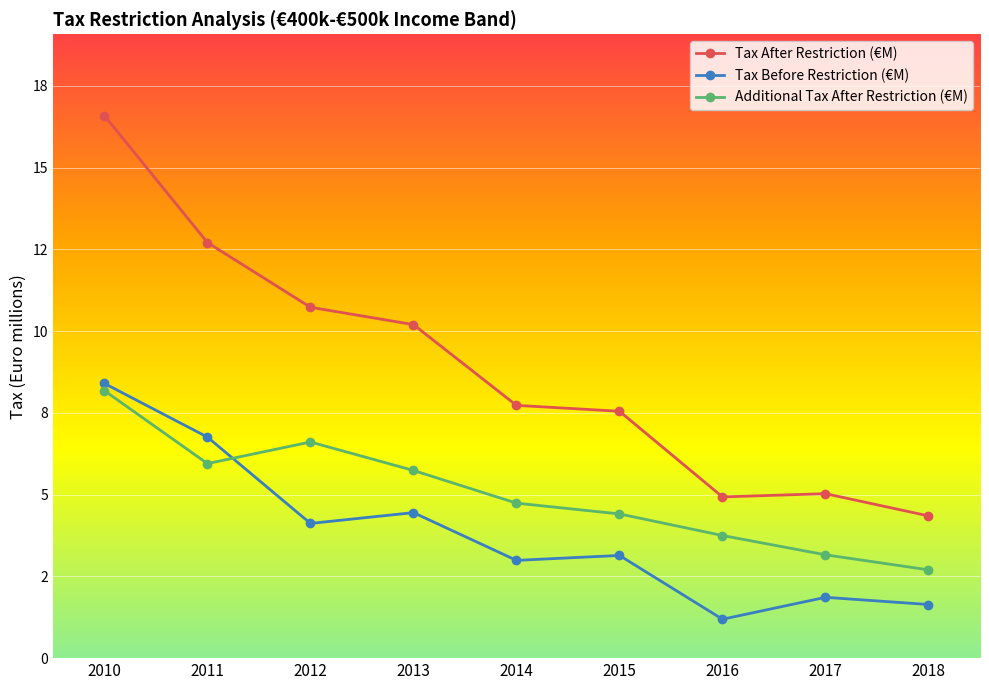

Where do Additional Tax After Restriction (€M) and Tax Before Restriction (€M) first cross each other?

2011 and 2012